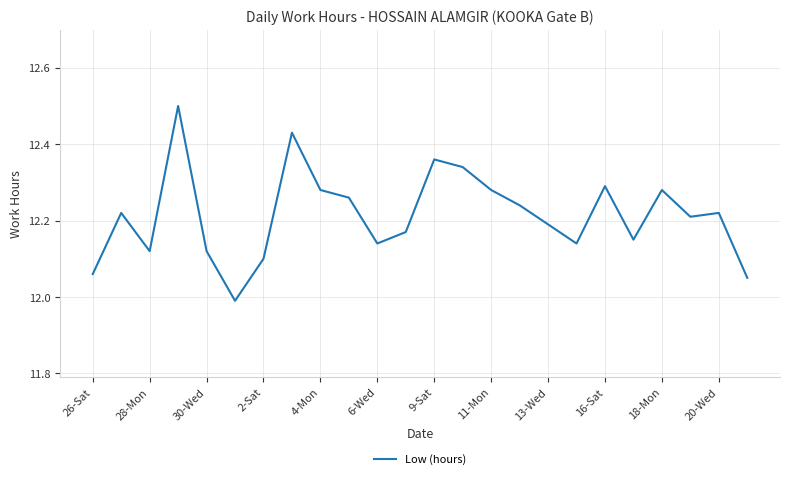

What is the difference between the maximum and minimum values?

0.5